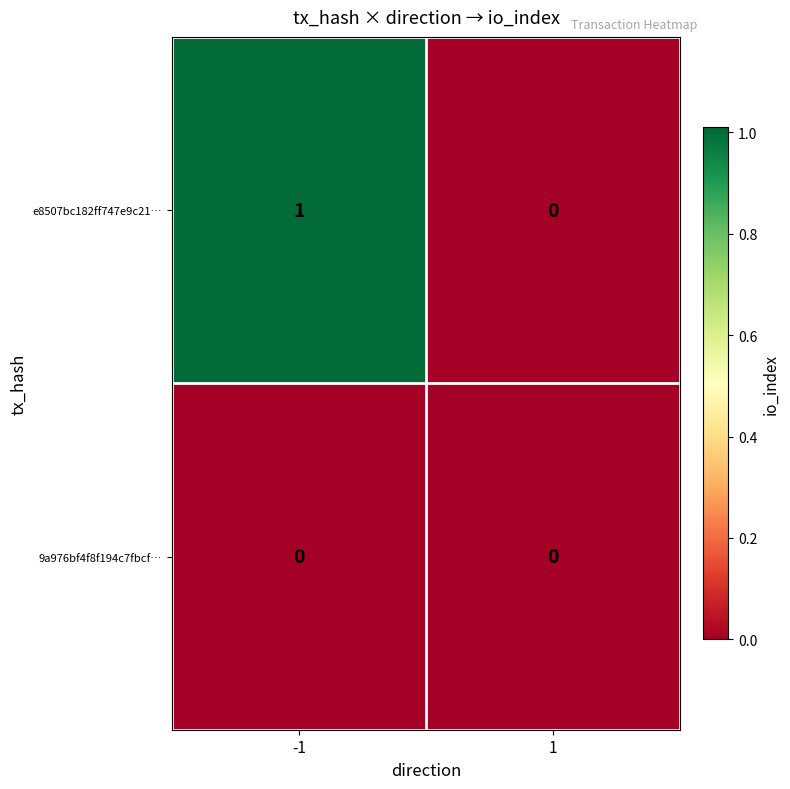

What is the greatest value displayed?

1